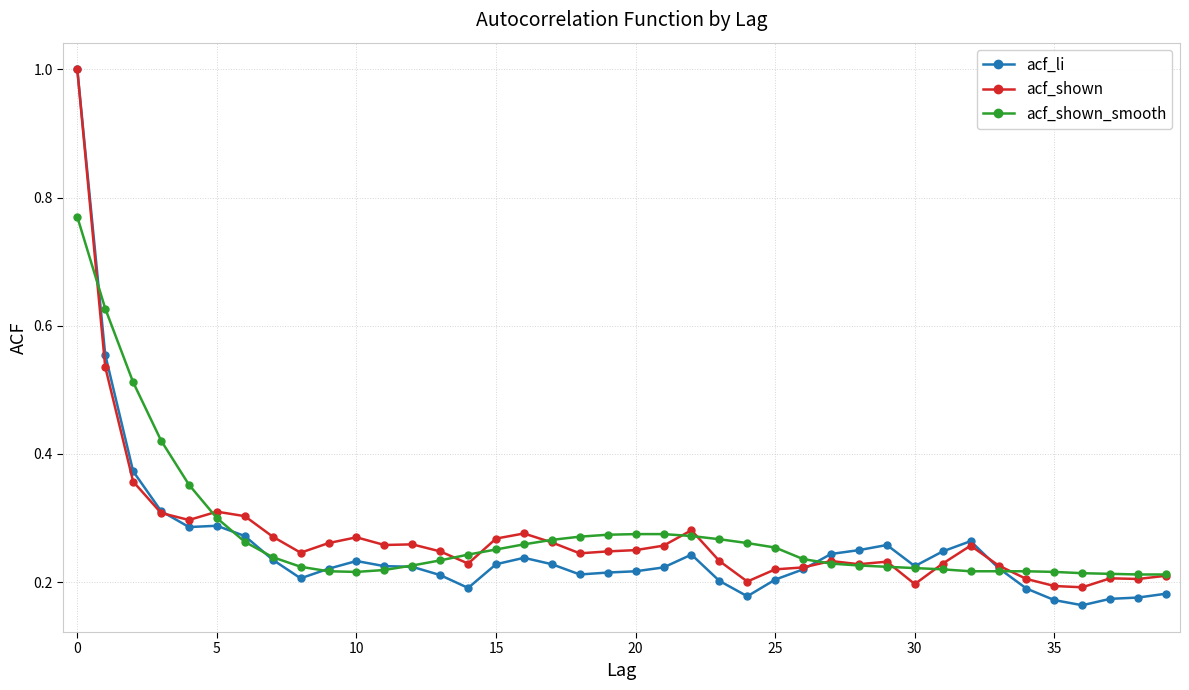

At how many categories does at least one series exceed 0?

40